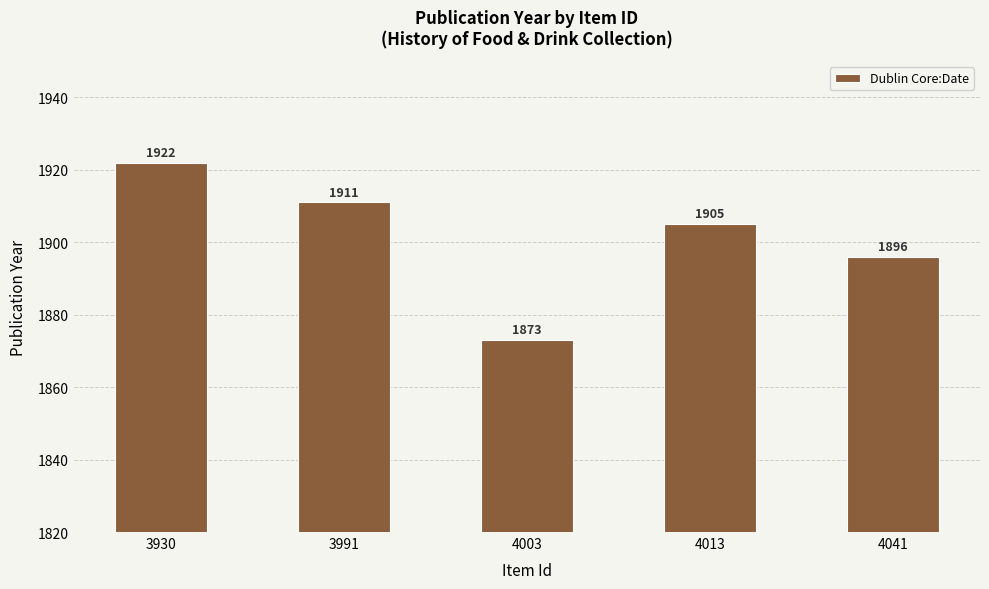

Rank the categories by value from lowest to highest.

4003, 4041, 4013, 3991, 3930